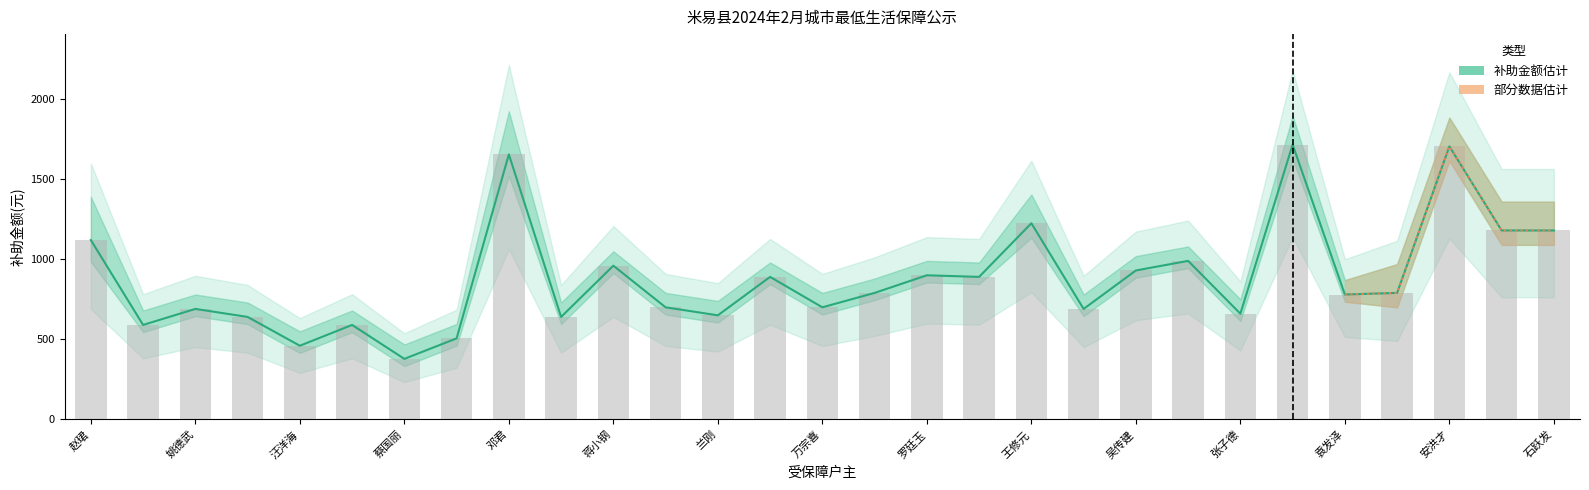

What is the difference between the maximum and minimum values?

1338